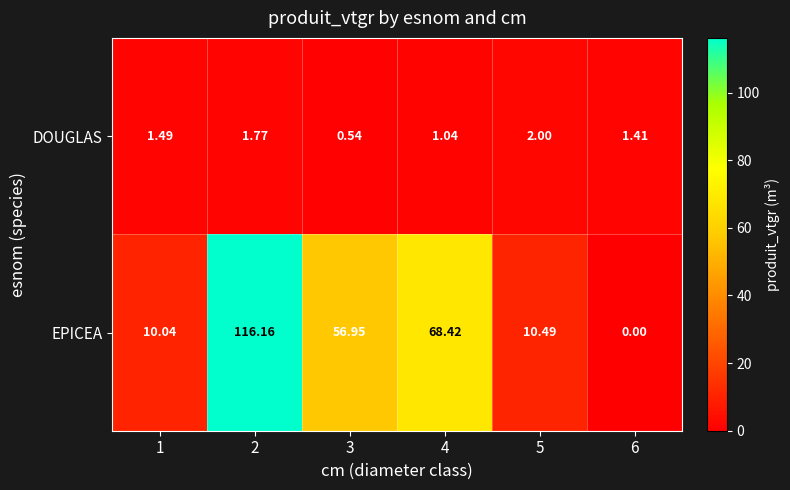

At 6, list the series in order from smallest to largest.

EPICEA, DOUGLAS